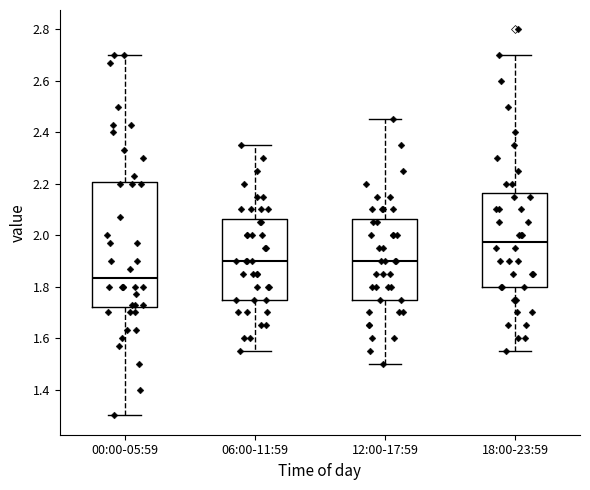

Comparing the boxes themselves (not the whiskers), which one is the tallest?

00:00-05:59